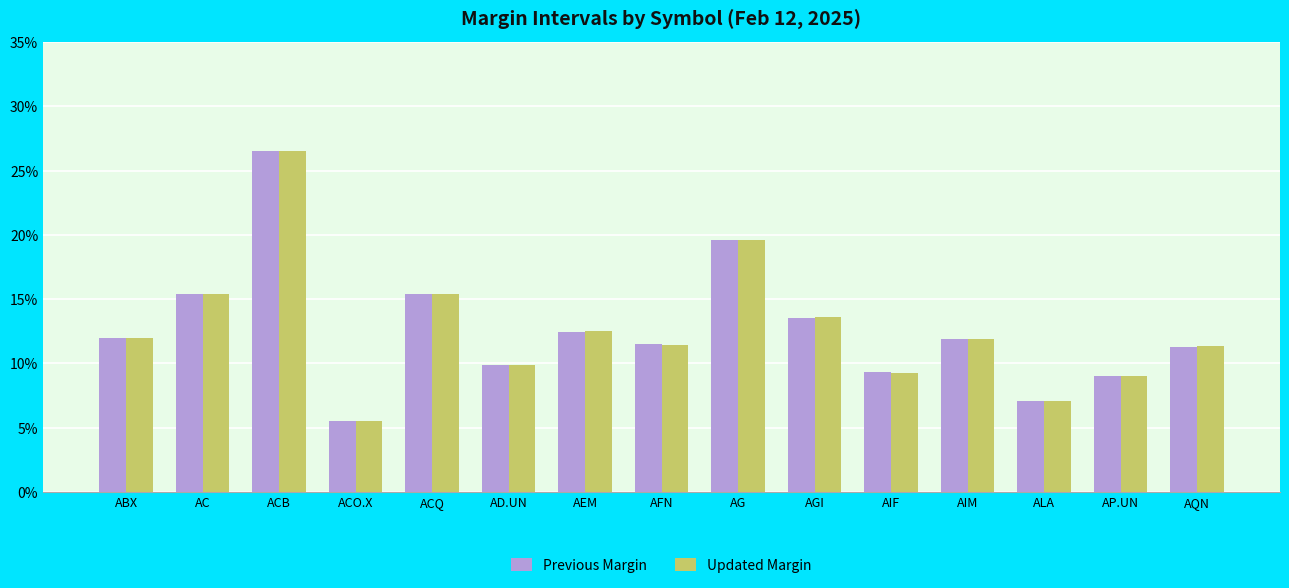

At which label does Previous Margin reach its minimum?

ACO.X